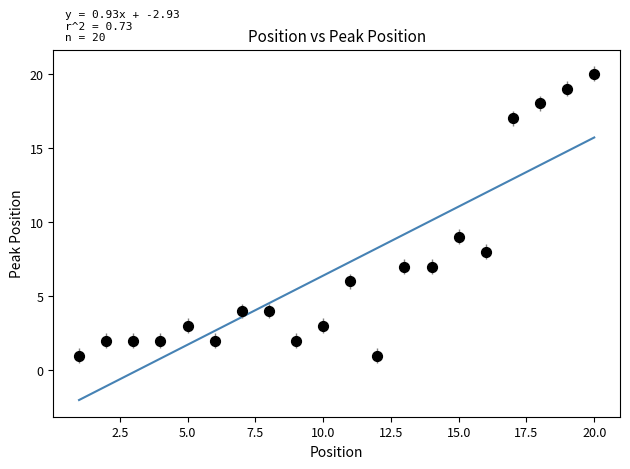

What is the range of X values (max minus min)?

19